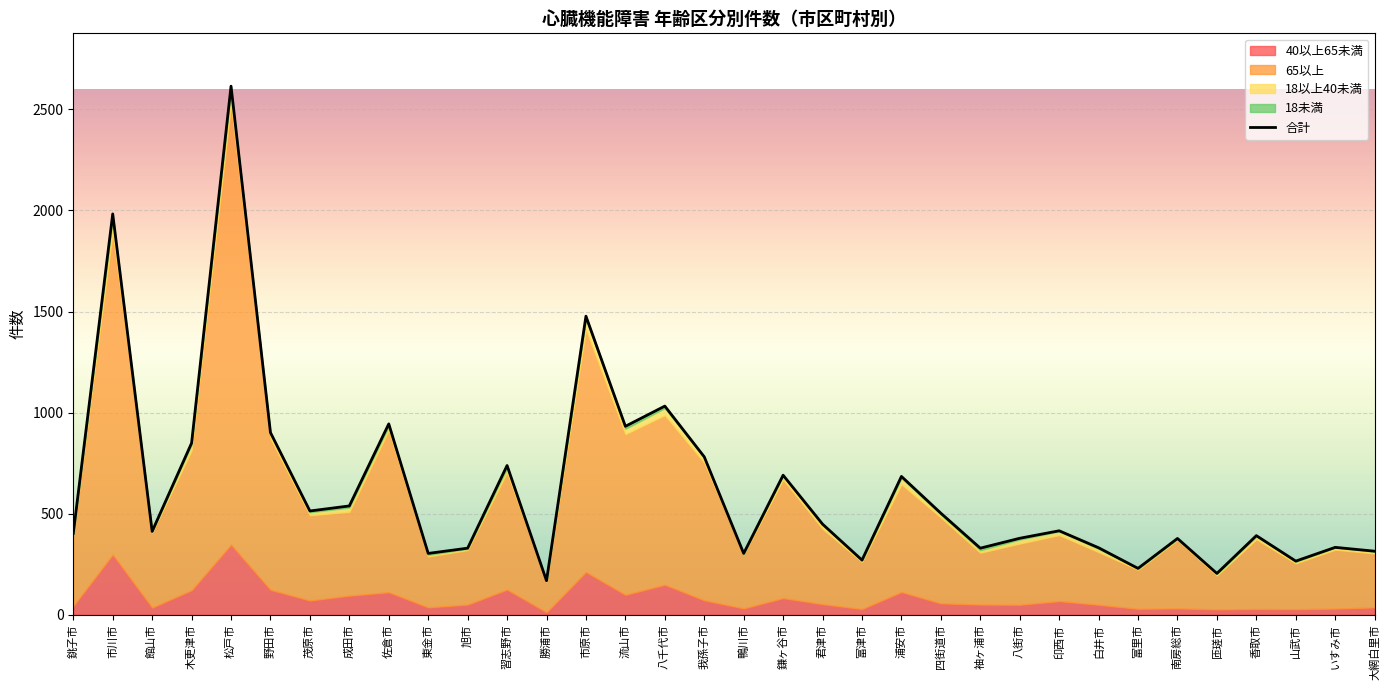

Approximately how many times larger is the value at 匝瑳市 compared to 我孫子市?

0.3